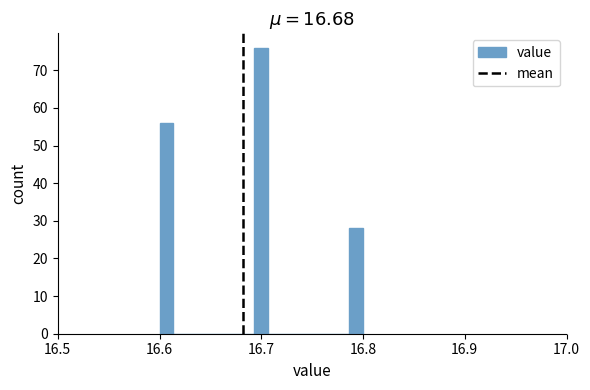

Around what value on the x-axis is the tallest bar? Give the approximate position of its centre, as read against the axis.

16.70